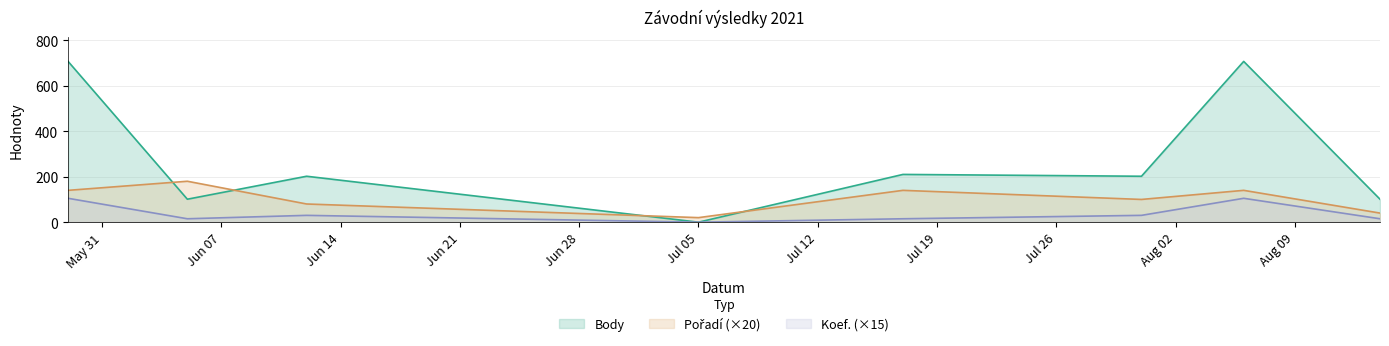

Is the value of Koef. at 2021-07-31 greater than the value of Pořadí at 2021-07-17?

No